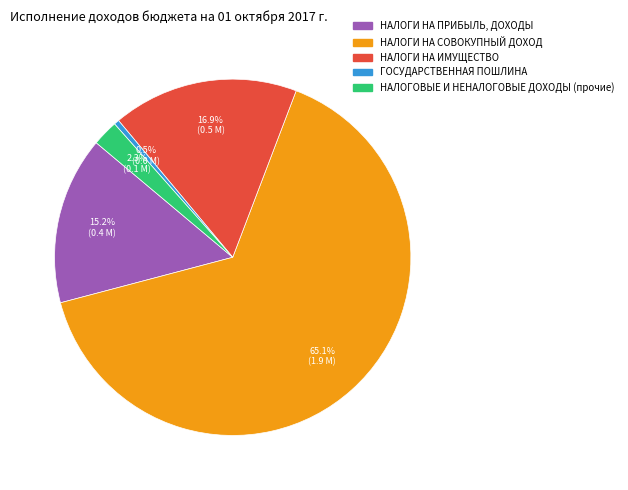

Which slice is the largest?

НАЛОГИ НА СОВОКУПНЫЙ ДОХОД